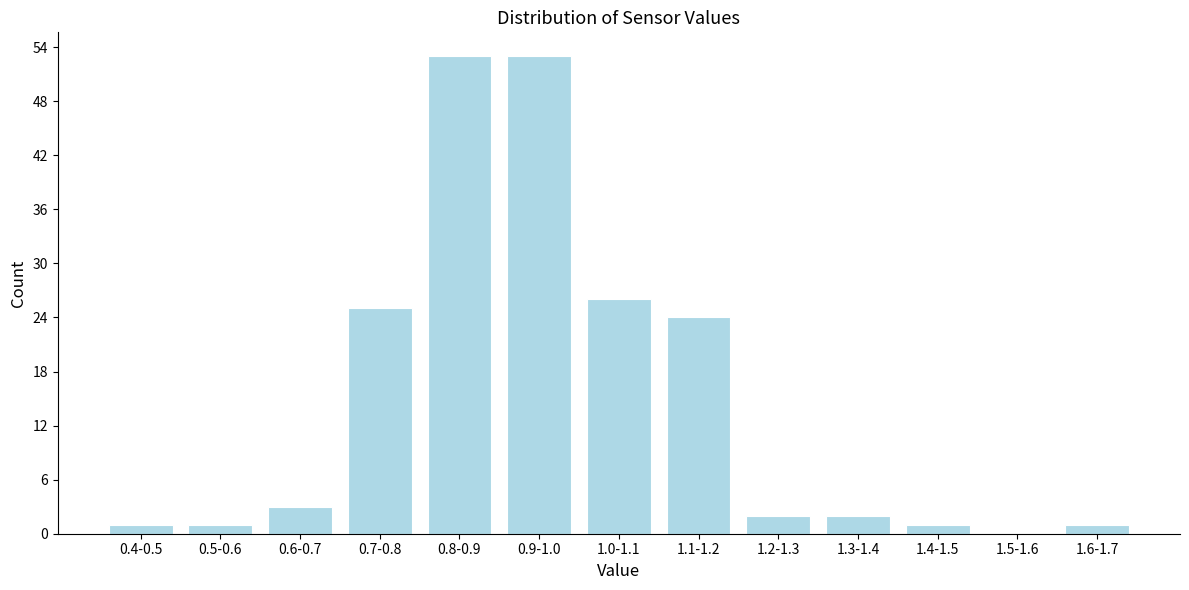

Reading left to right, transcribe all the data shown in this chart.

0.4-0.5=1	0.5-0.6=1	0.6-0.7=3	0.7-0.8=25	0.8-0.9=53	0.9-1.0=53	1.0-1.1=26	1.1-1.2=24	1.2-1.3=2	1.3-1.4=2	1.4-1.5=1	1.5-1.6=0	1.6-1.7=1